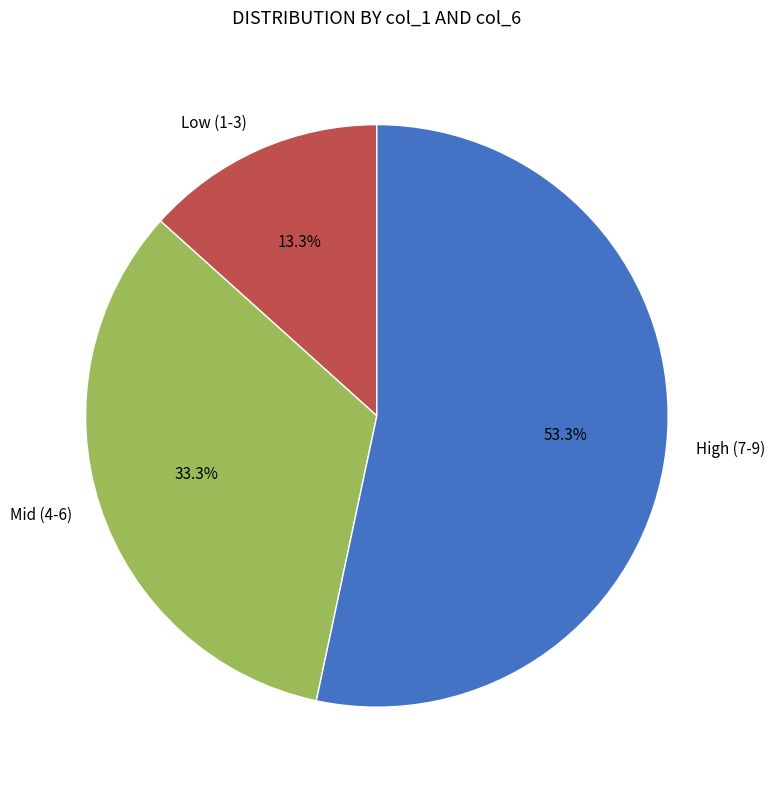

How much of the chart is everything except Low (1-3)?

86.7%